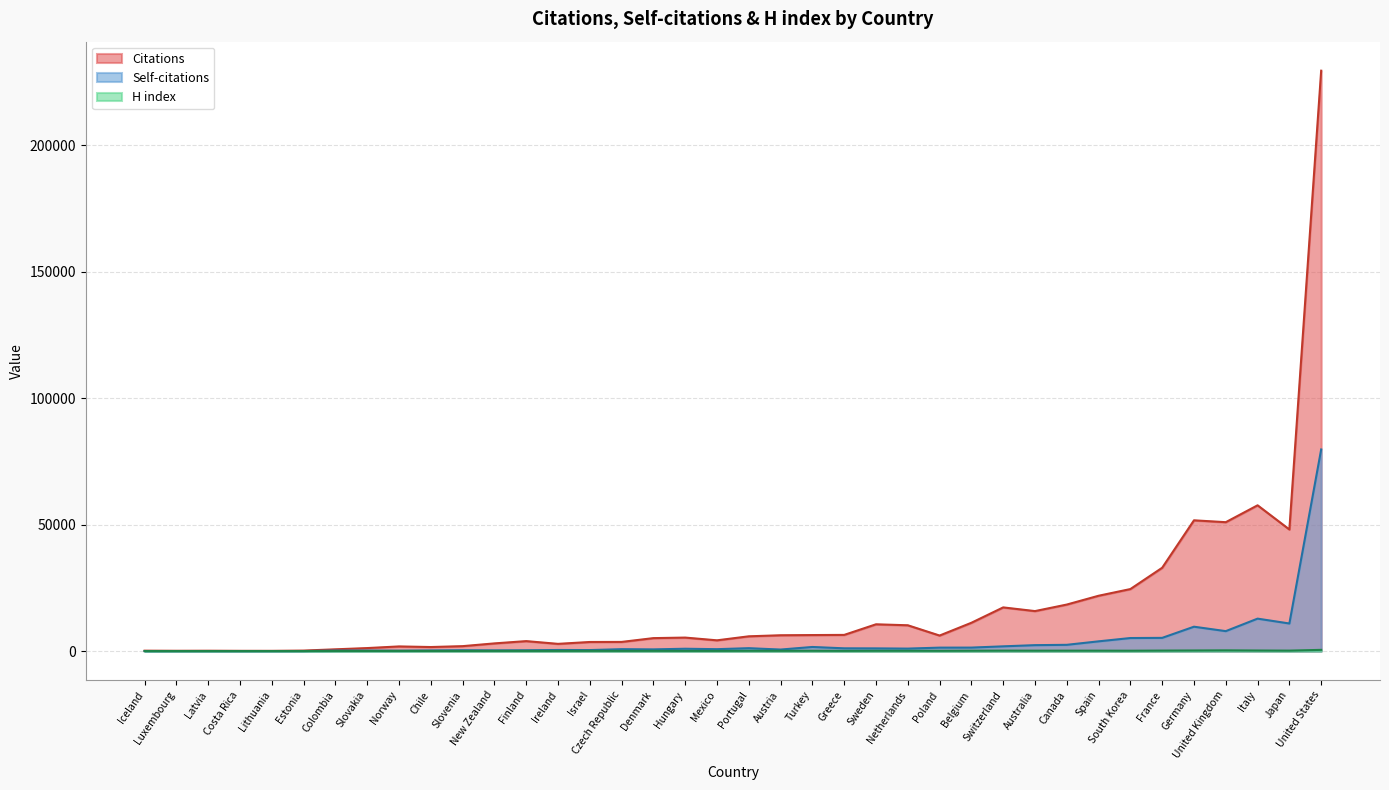

Where is the first local minimum for Self-citations?

Costa Rica